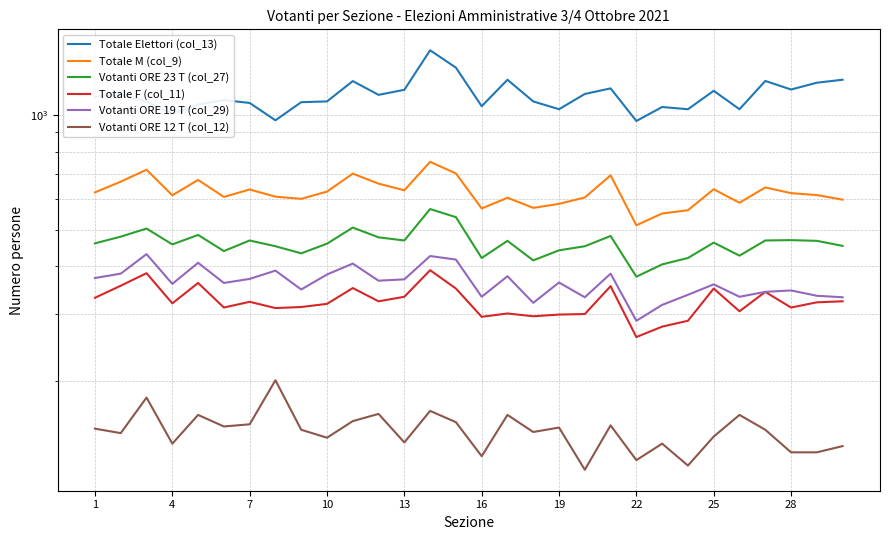

Does the chart display data point markers on the line(s)?

No